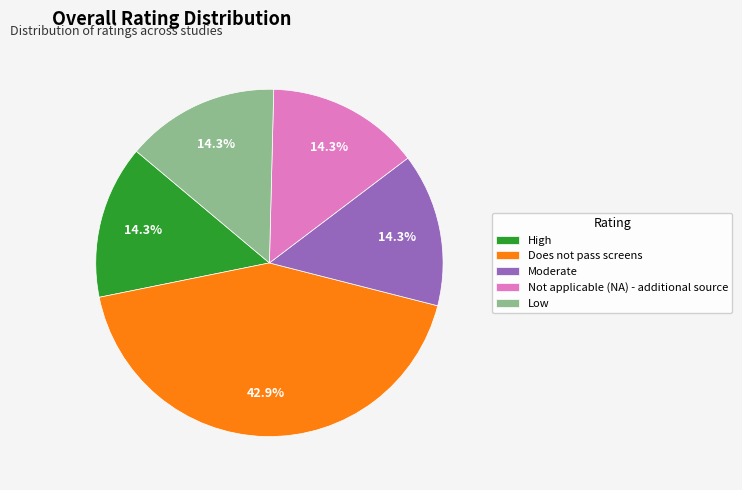

To the nearest percent, what percentage of the pie is Does not pass screens?

43%